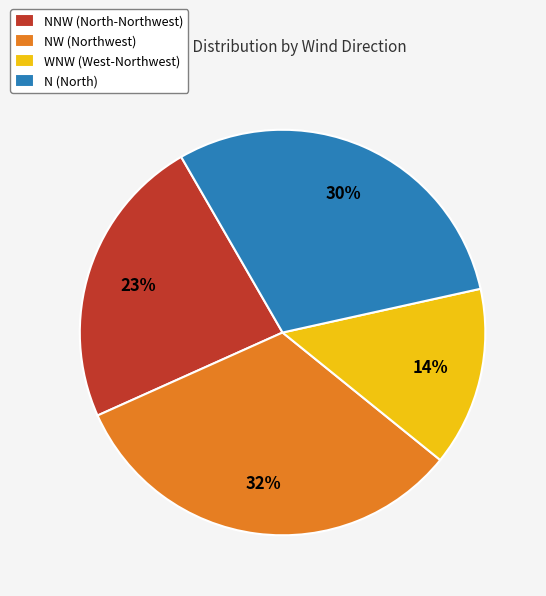

Does any single category account for the majority?

No